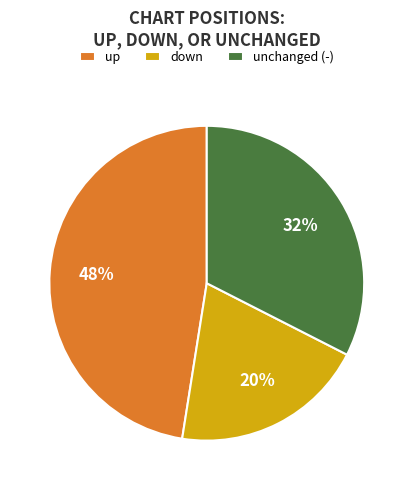

The down slice represents 36% of the pie. True or false?

False